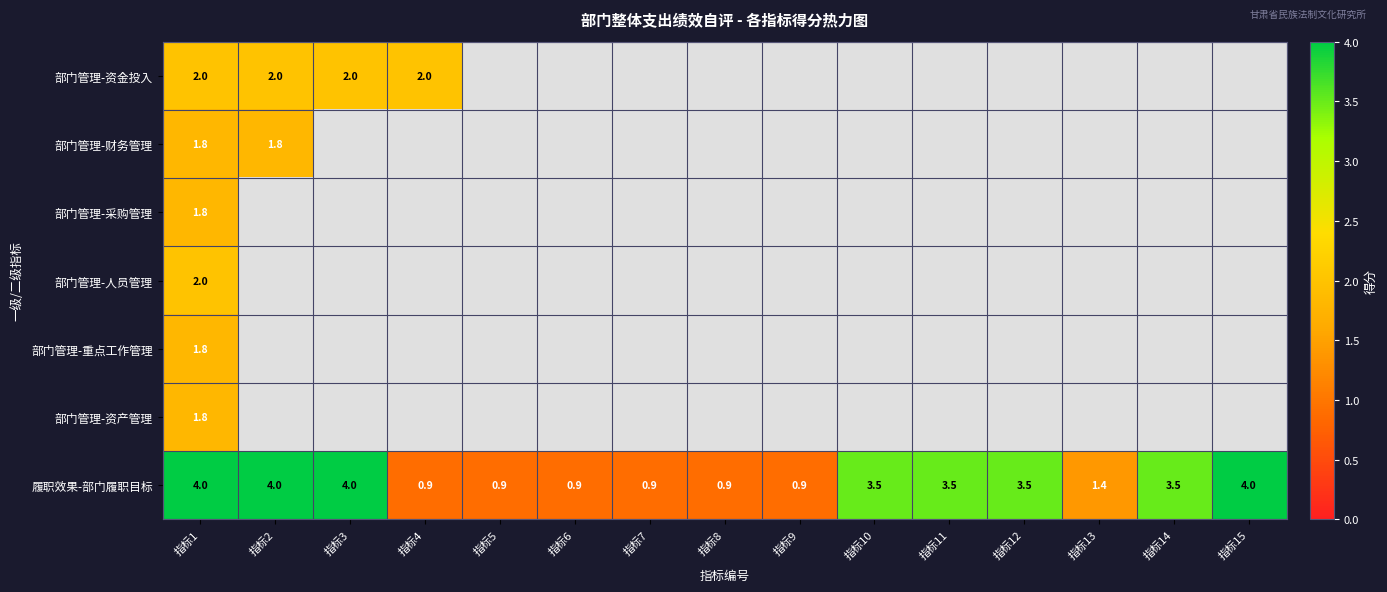

The 部门管理-人员管理 series shows 0.7 at 指标9. True or false?

False